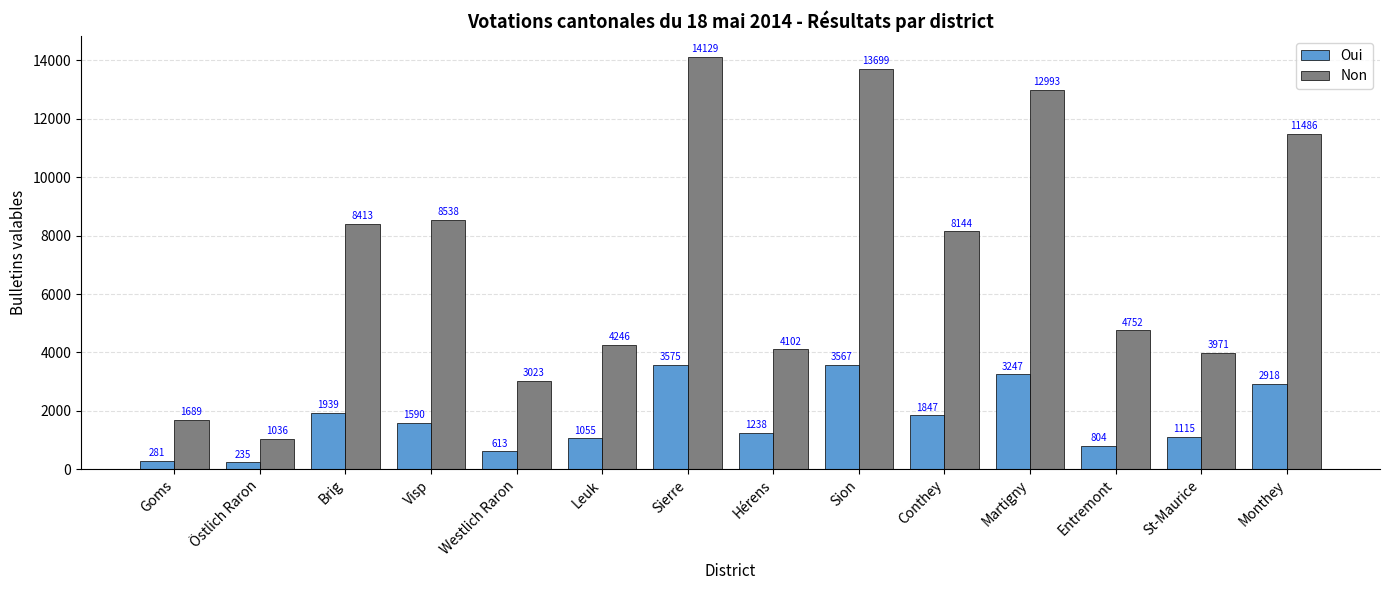

Is it true that Non equals 4752 at Entremont?

True